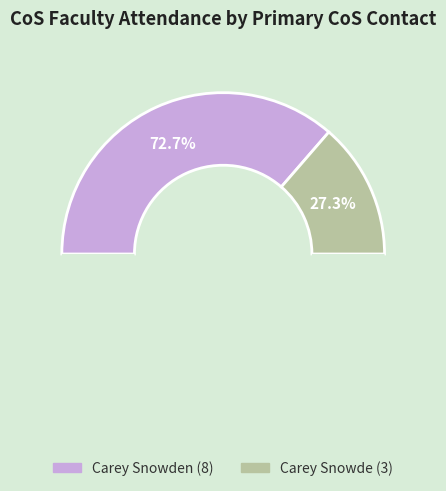

To the nearest percent, what is the combined percentage of Carey Snowde and Carey Snowden?

100%